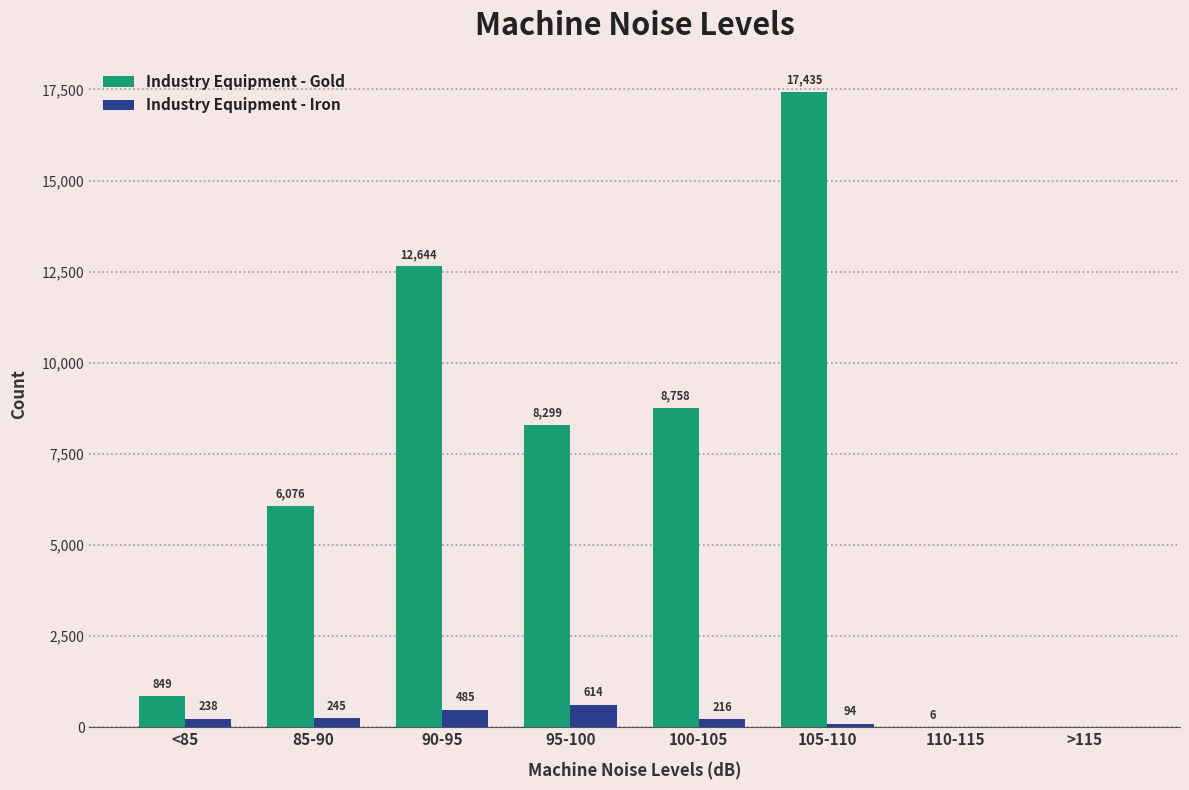

Reading left to right, extract all data points from this chart.

Industry Equipment - Gold: <85=849	85-90=6076	90-95=12644	95-100=8299	100-105=8758	105-110=17435	110-115=6	>115=0
Industry Equipment - Iron: <85=238	85-90=245	90-95=485	95-100=614	100-105=216	105-110=94	110-115=0	>115=0